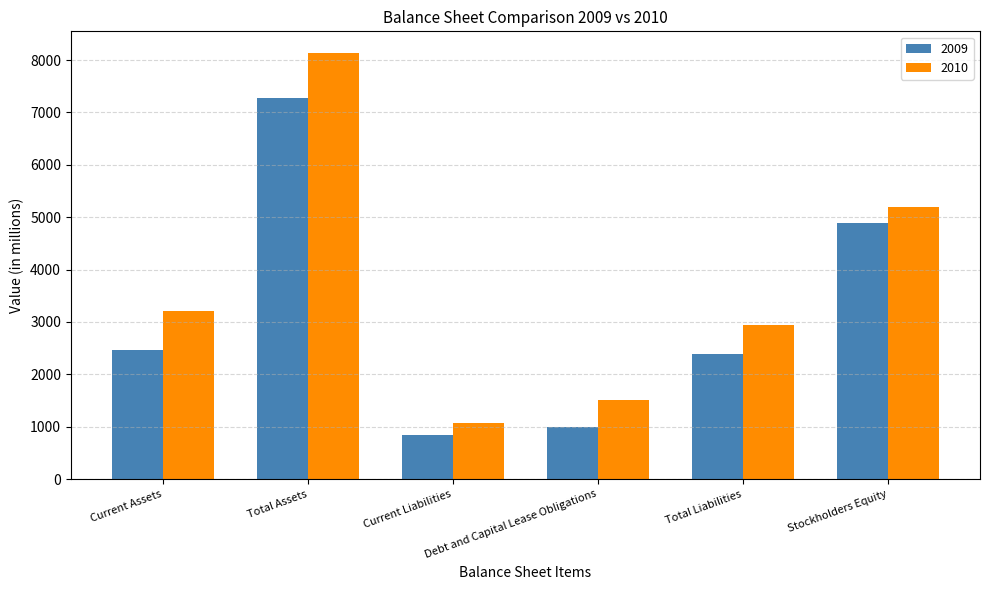

The value of 2009 at Total Liabilities is 4188.2. True or false?

False